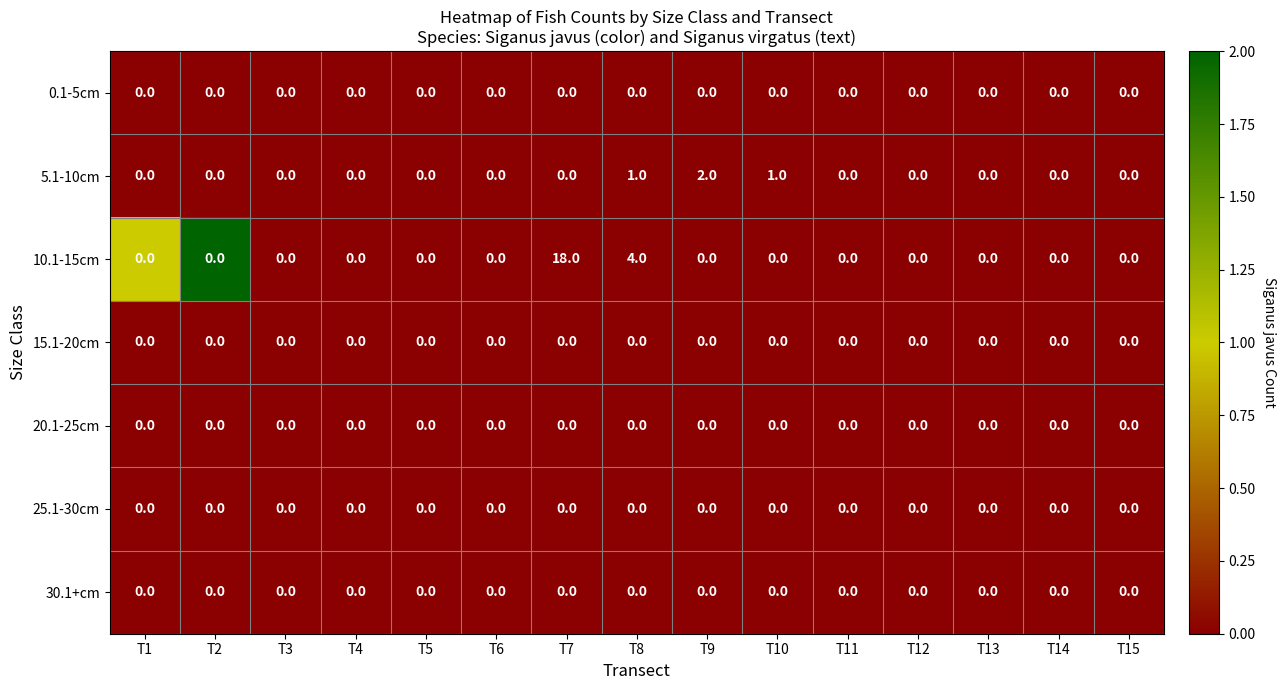

The value of 5.1-10cm at T4 is 1. True or false?

False